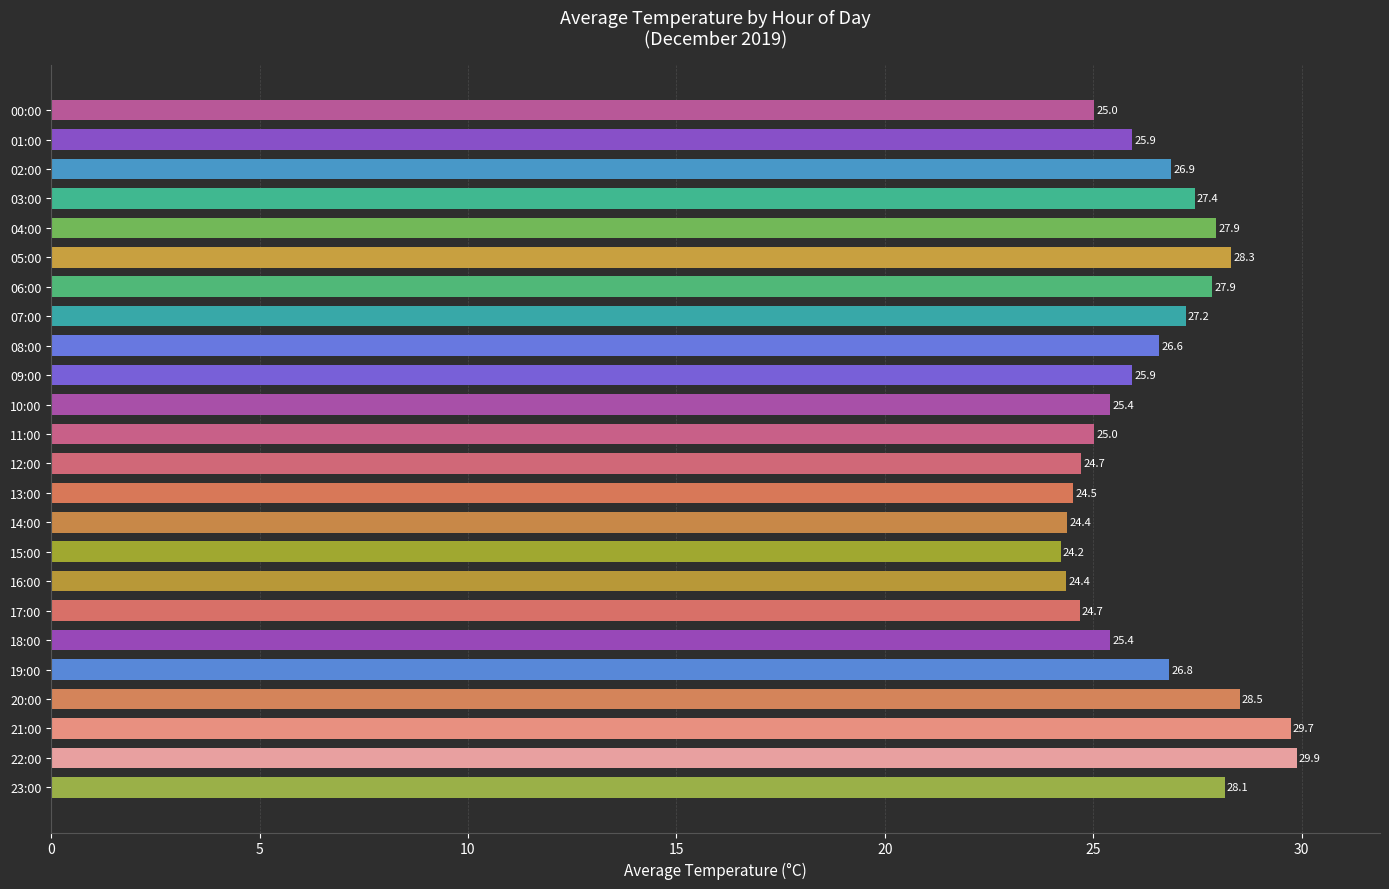

Count the number of categories in the chart.

24